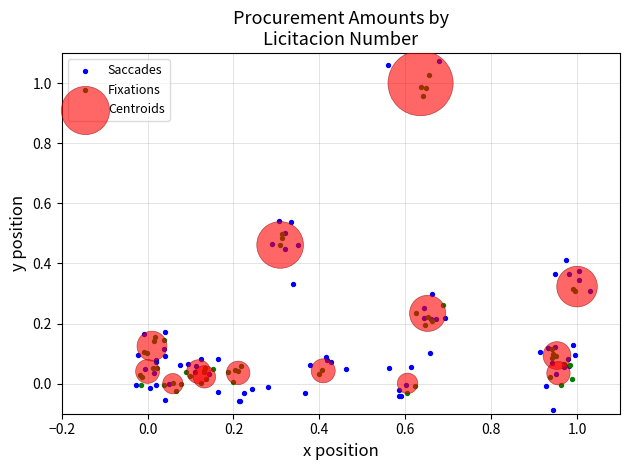

Which series has the largest Y range (max minus min)?

Saccades